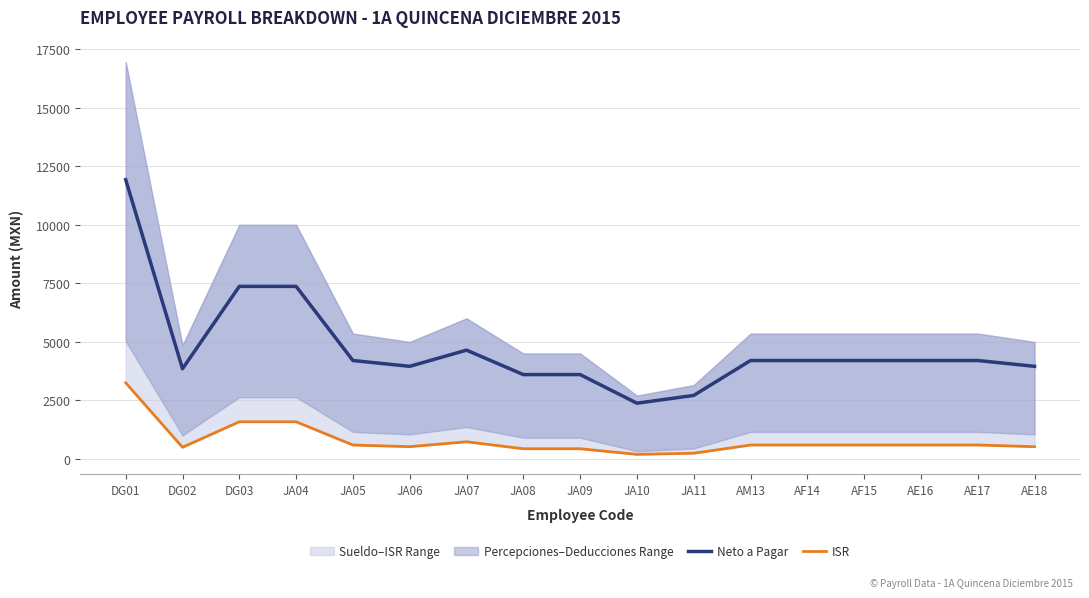

What is the sum of the Neto a Pagar values at AM13 and JA08?

7798.6